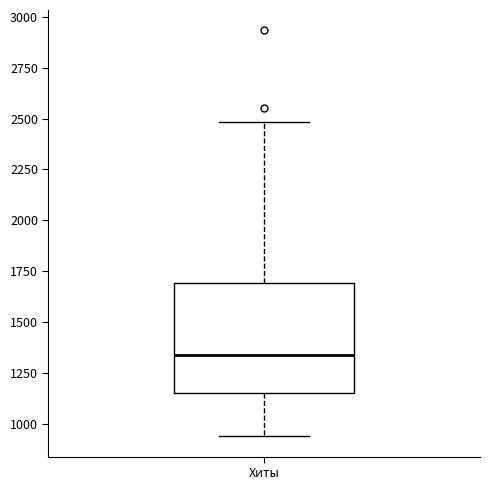

Where is the lower edge of the box for Хиты on the y-axis? The values are not printed on the chart, so give them approximately, as read against the axis.

1150